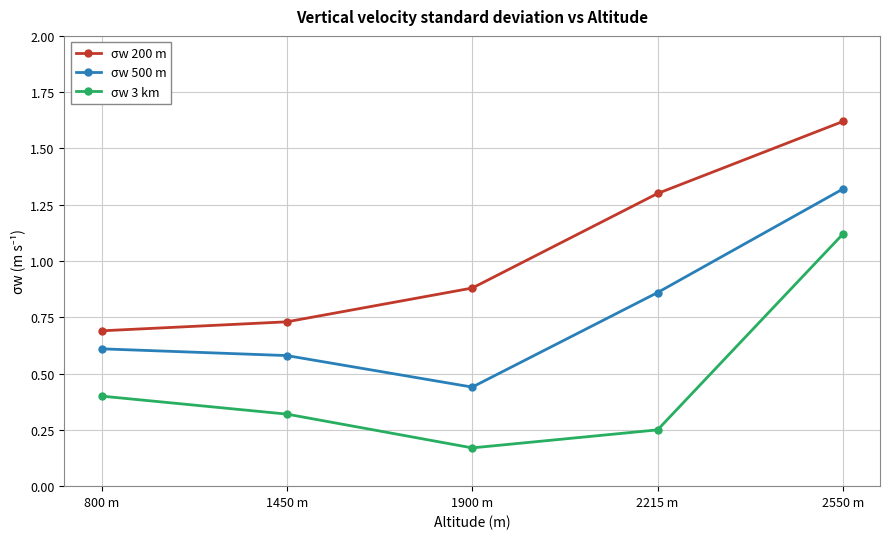

True or false: σw 200 m has more than 2 interior local peaks.

False